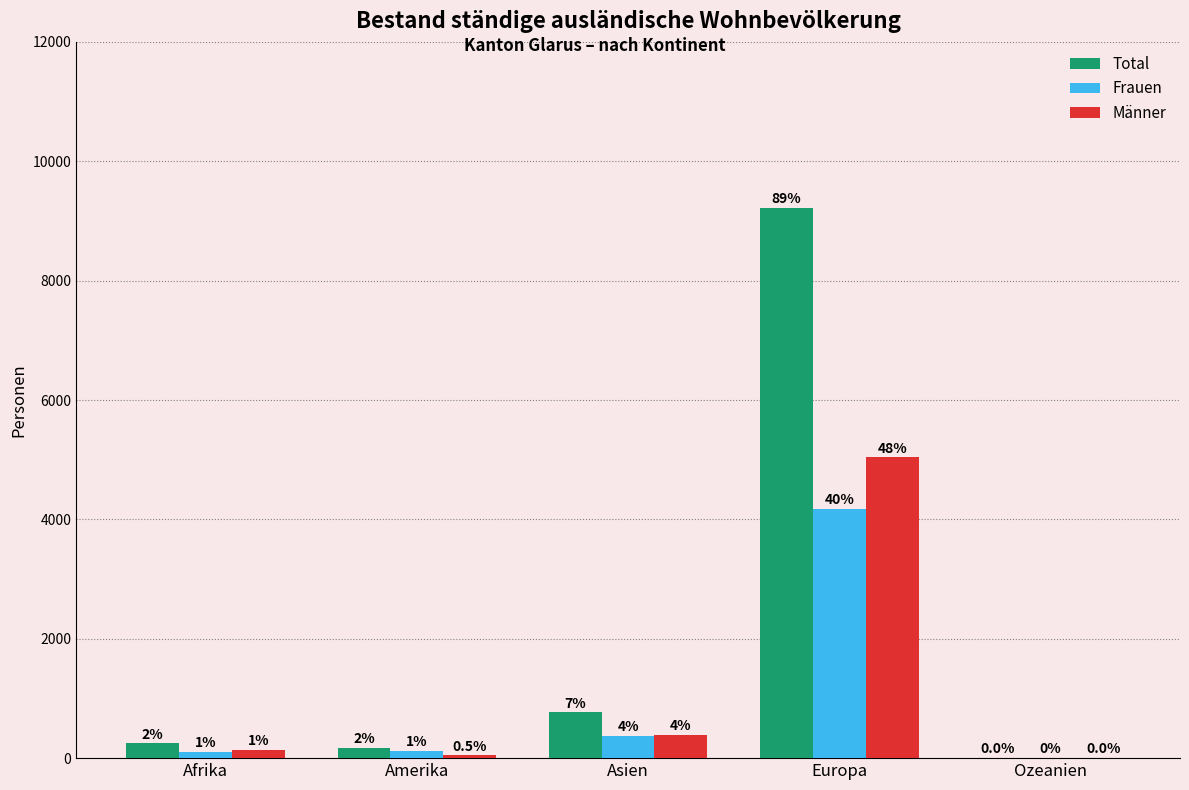

What is the maximum value shown in the chart?

9215